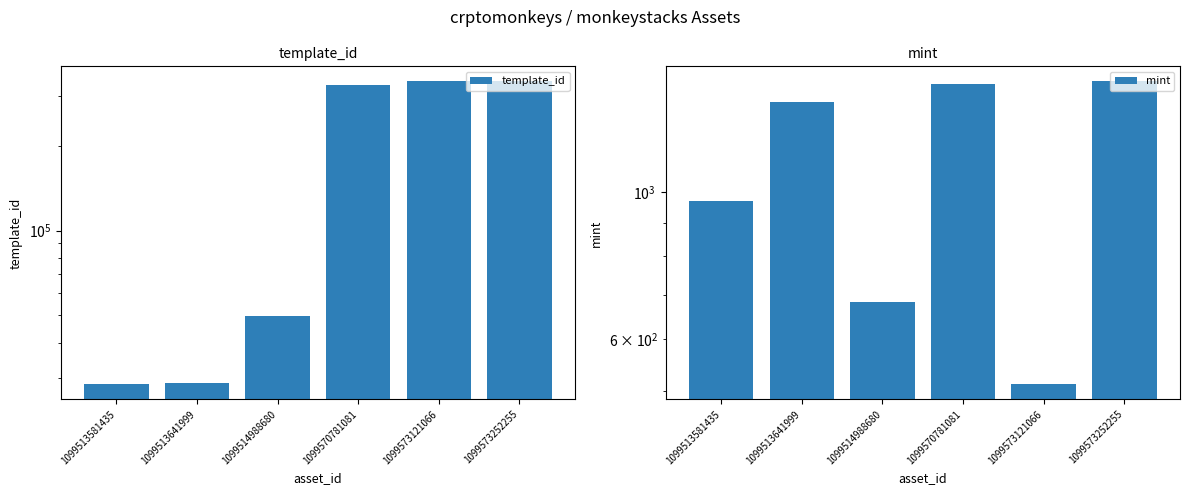

List the series in order of their peak value, lowest first.

mint, template_id